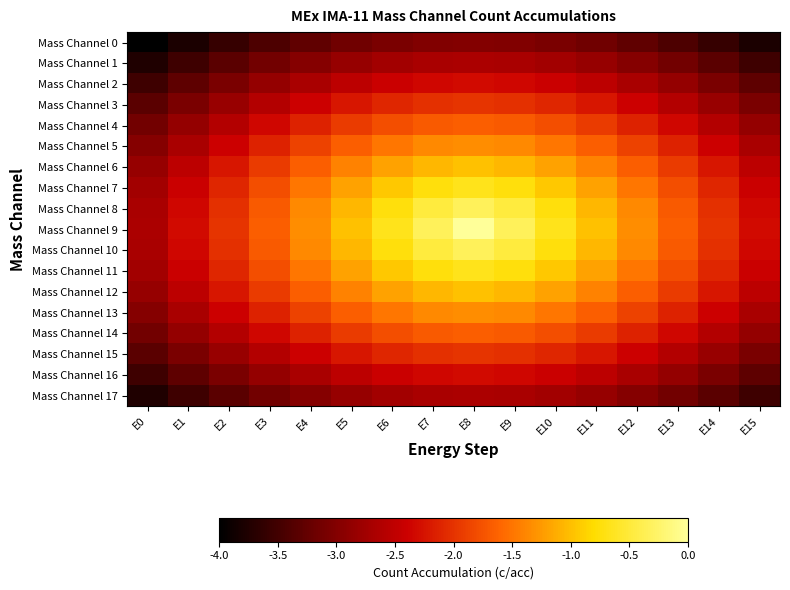

Which label corresponds to the smallest value in the chart?

E0